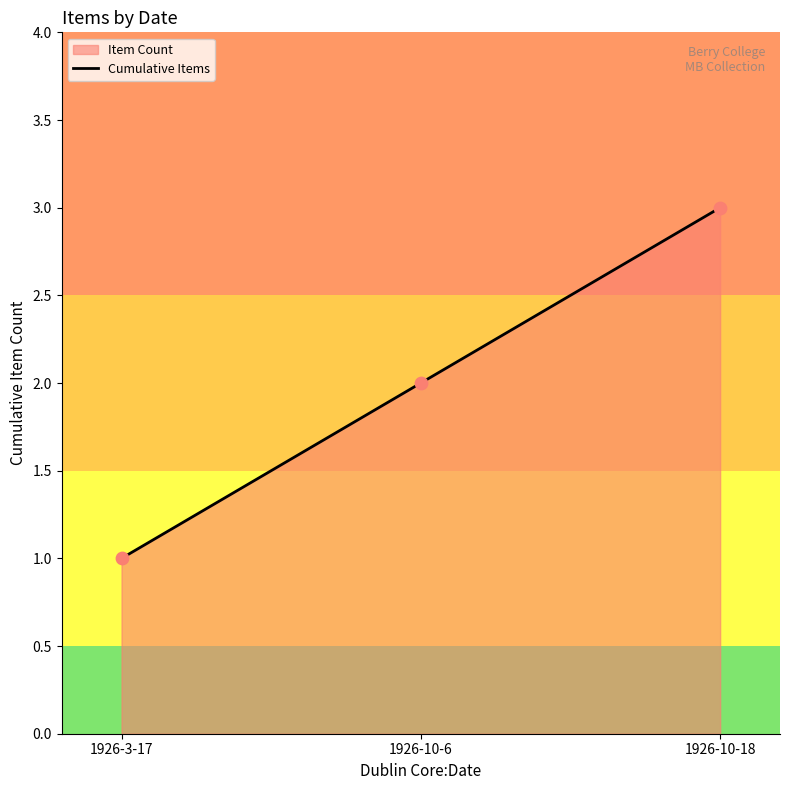

What is the change in value from 1926-3-17 to 1926-10-18?

+2